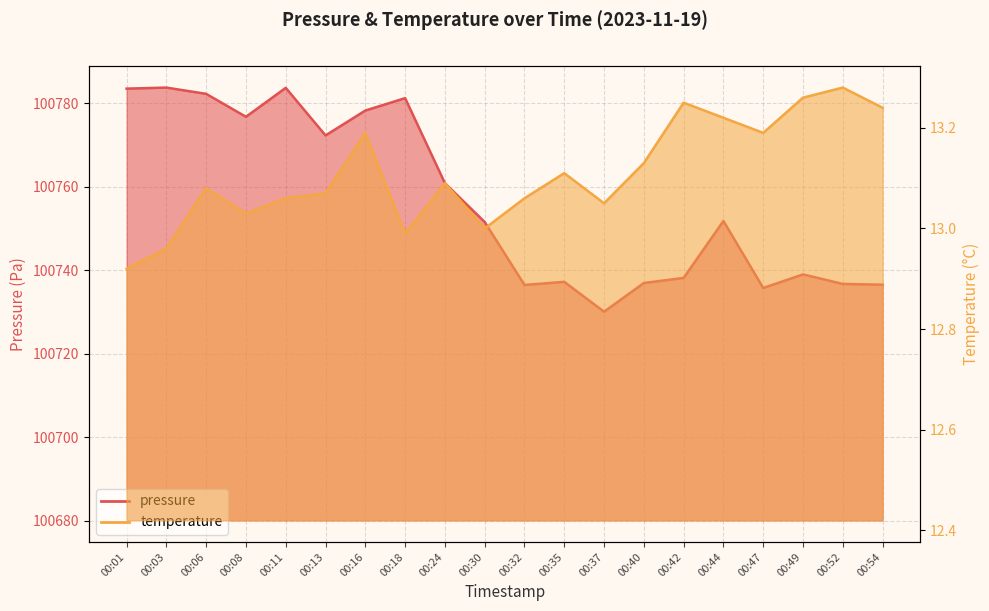

What is the average value of the pressure series?

100756.7